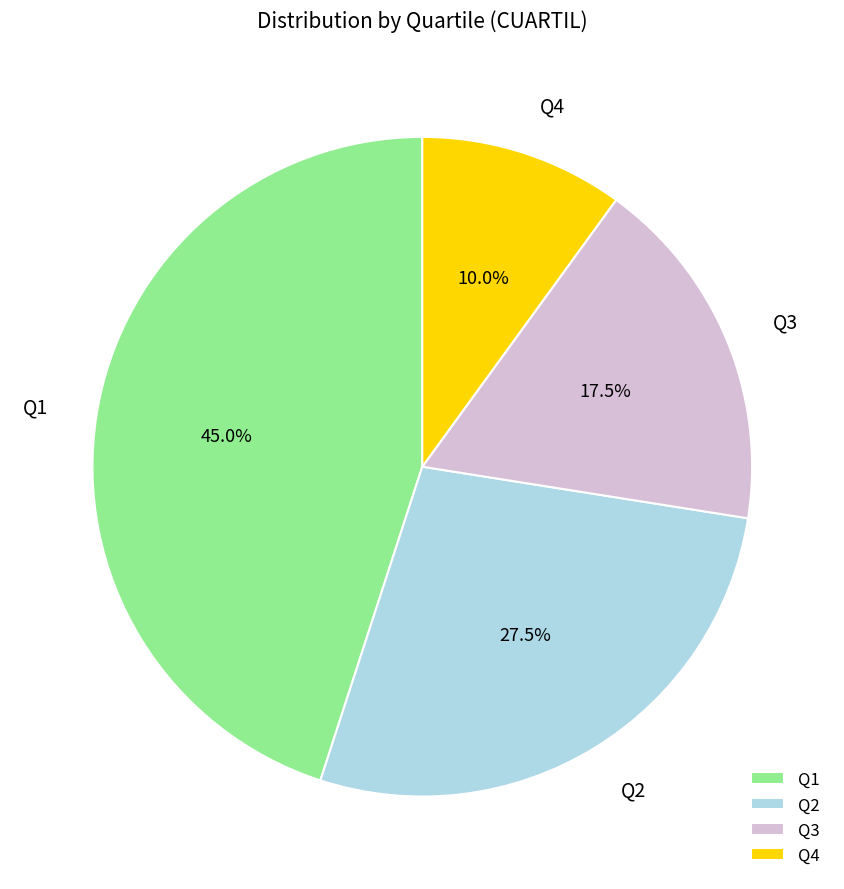

Approximately how many times larger is the value at Q2 compared to Q3?

1.6